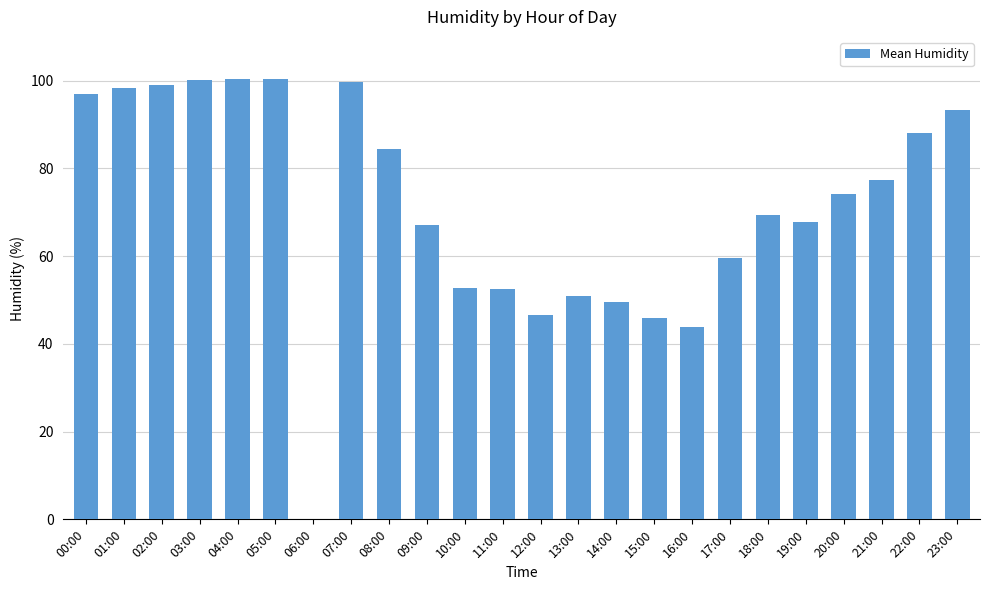

What is the change in value from 10:00 to 21:00?

+24.7